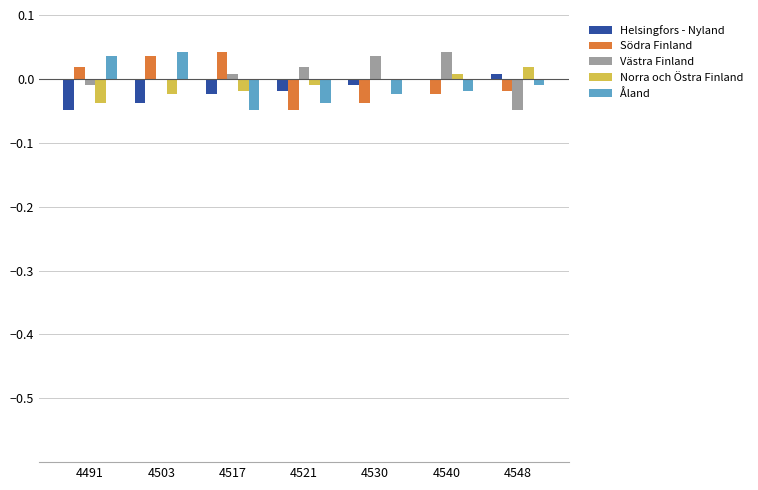

The value of Norra och Östra Finland at 4530 is 0.0. True or false?

True